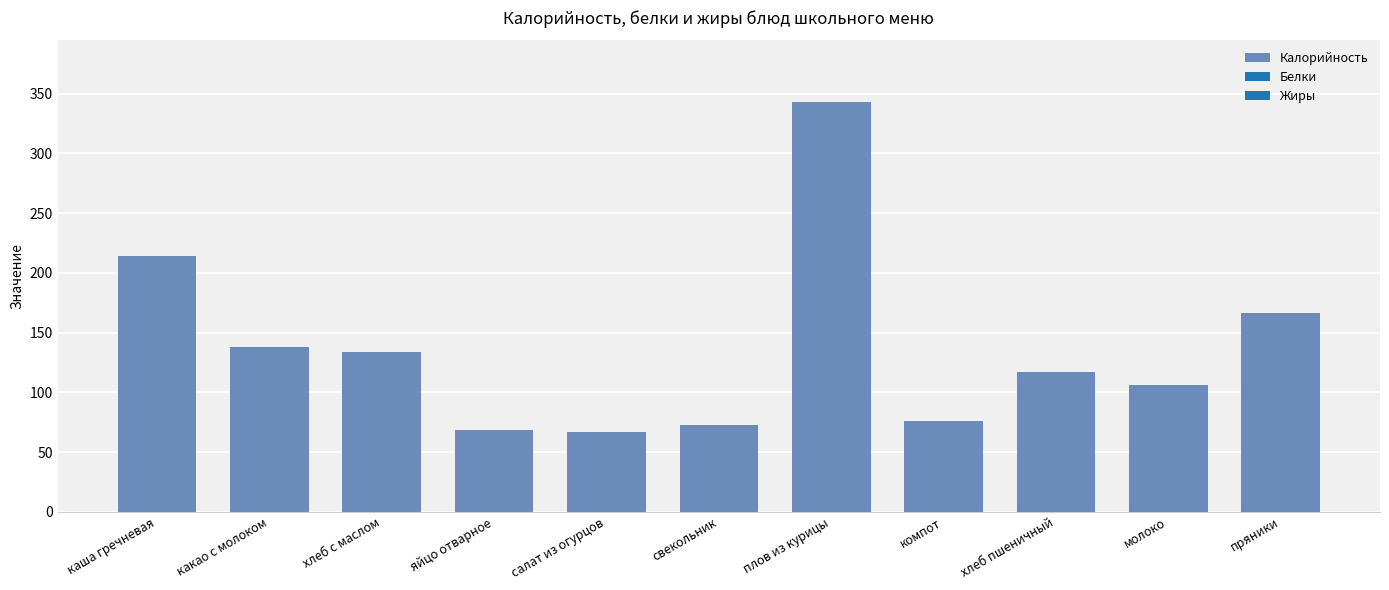

What value does the data have at плов из курицы?

343